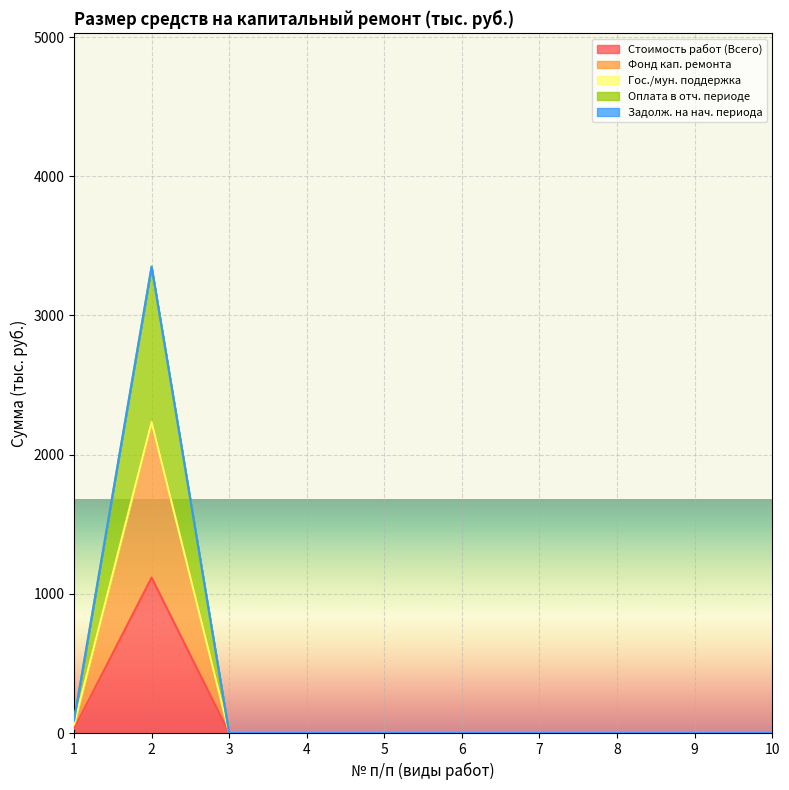

Is it true that Фонд кап. ремонта equals 0.0 at 4?

True